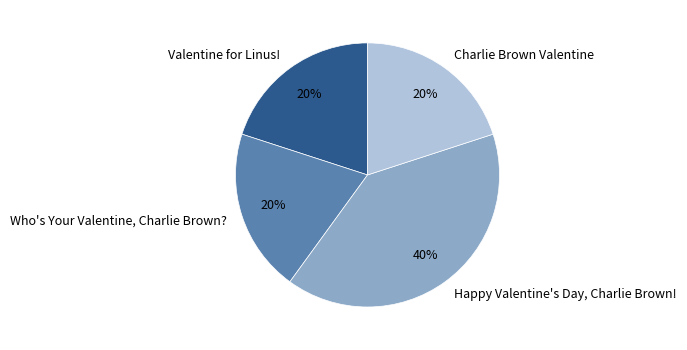

What percentage is the Charlie Brown Valentine slice, to the nearest percent?

20%